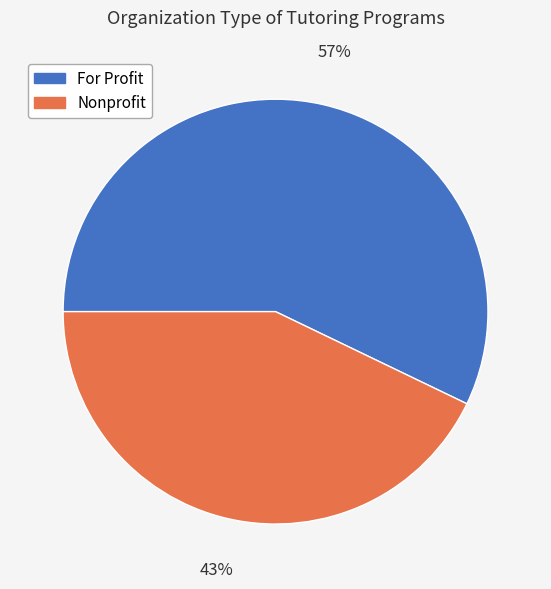

Is it true that For Profit is 62% of the pie?

False